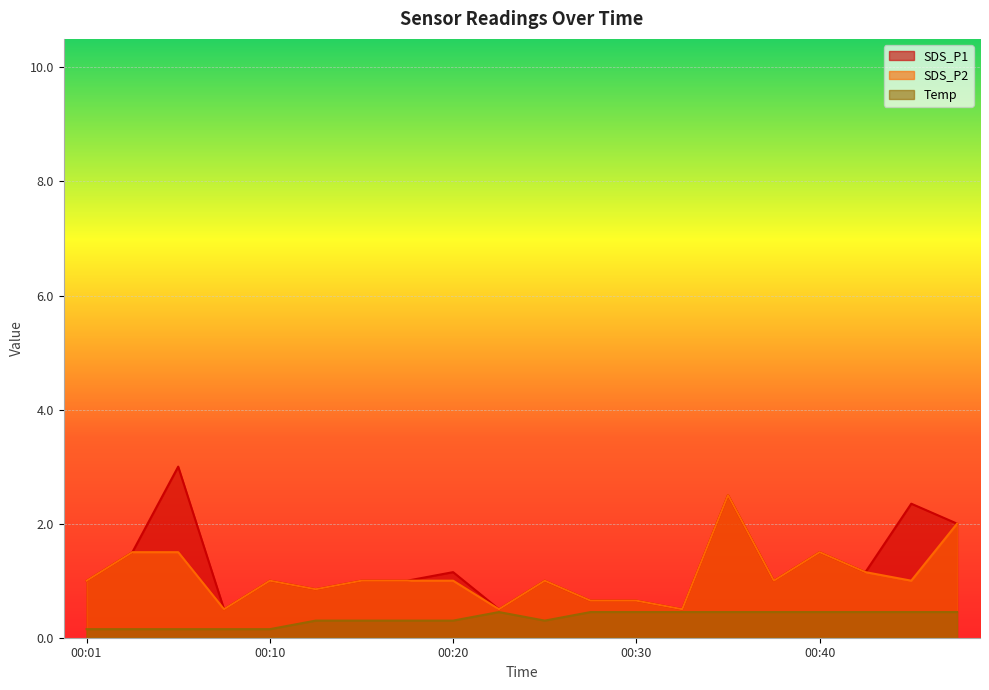

True or false: SDS_P2 and Temp intersect in this chart.

False